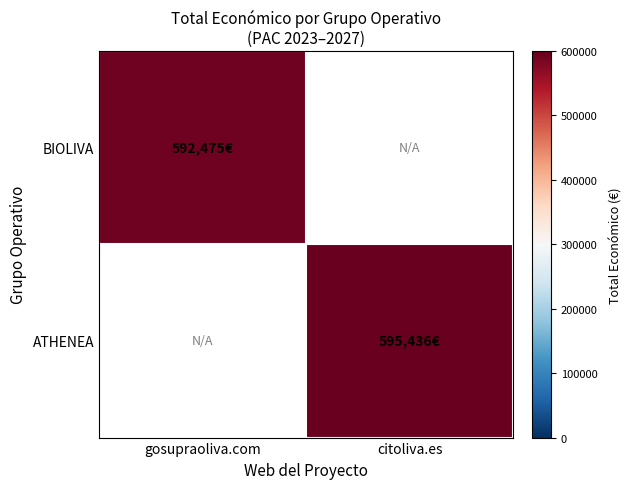

Which label corresponds to the smallest value in the chart?

gosupraoliva.com